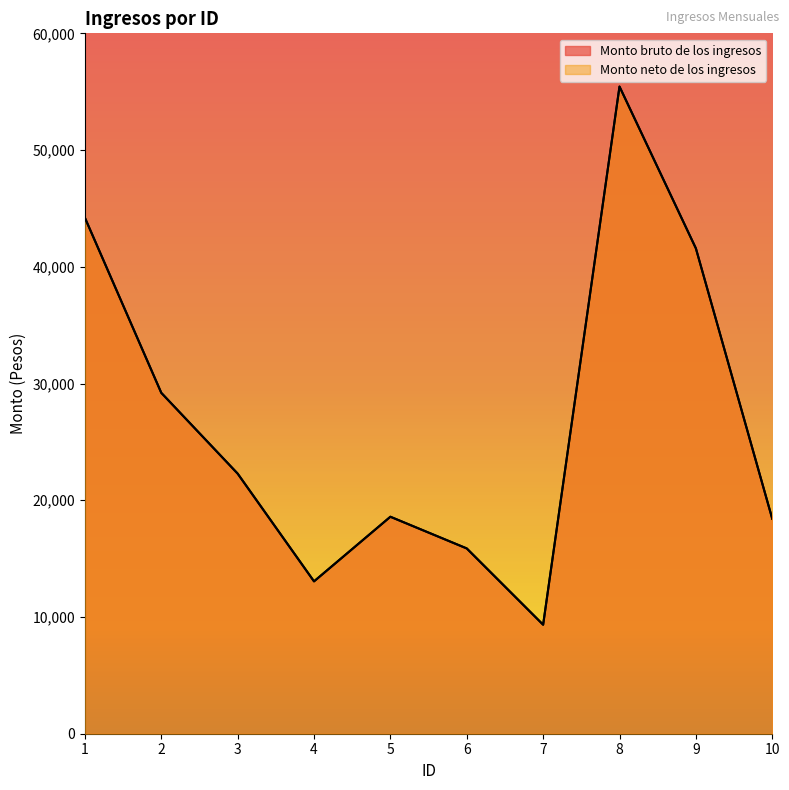

List the labels in order of Monto bruto de los ingresos value, largest first.

8, 1, 9, 2, 3, 5, 10, 6, 4, 7